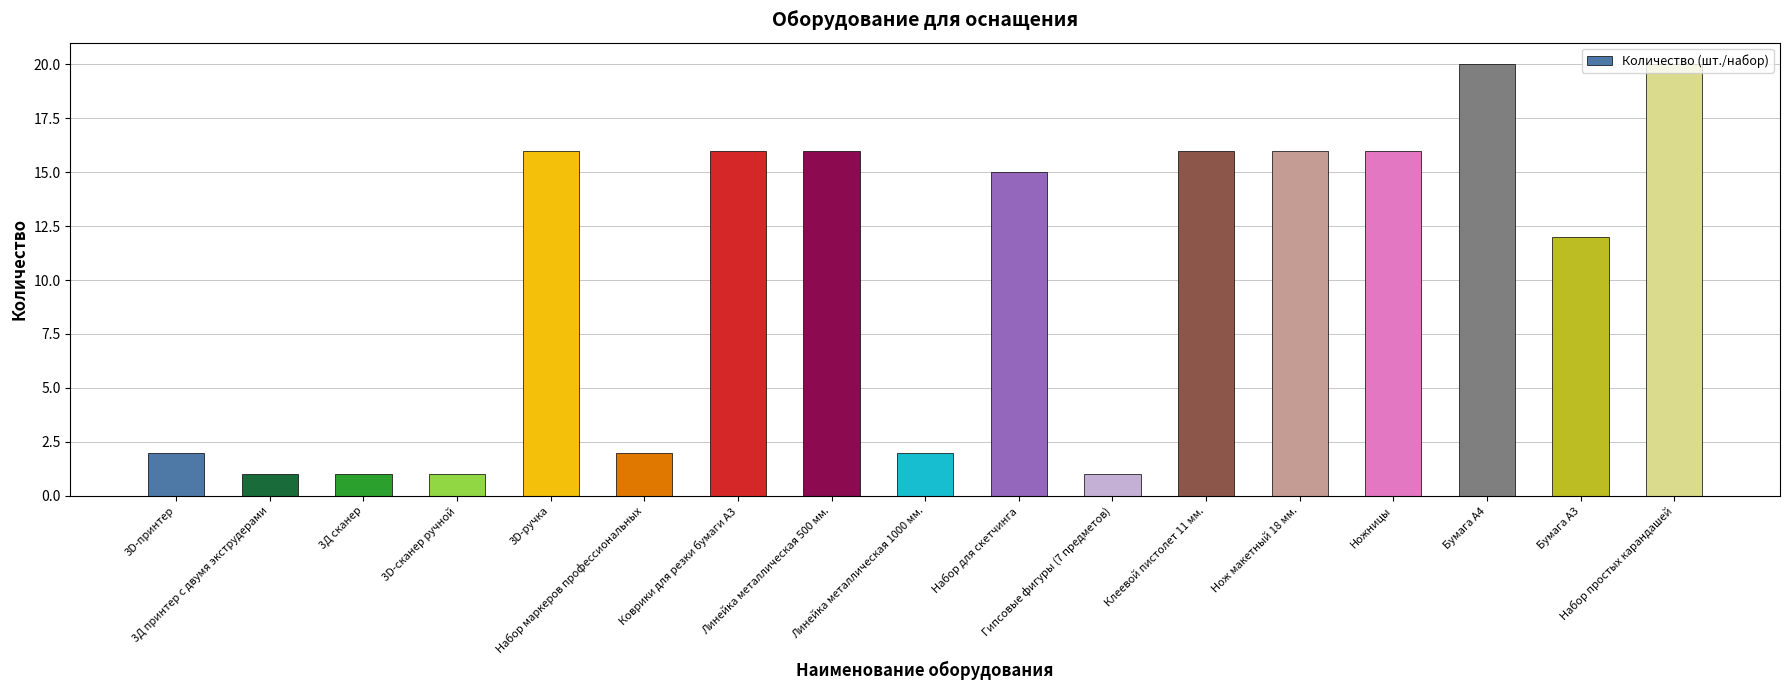

Where is the data nearest to the value 10?

Бумага А3